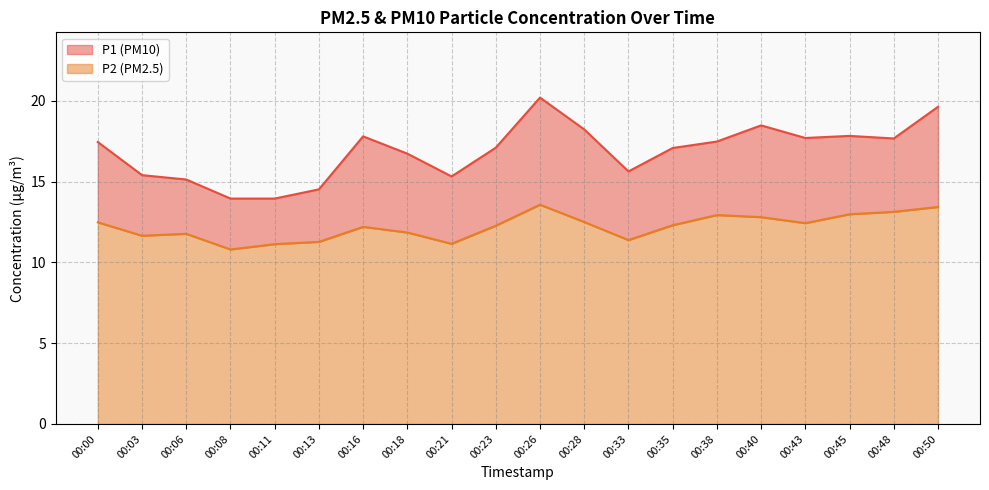

Is it true that P1 equals 9.1 at 00:28?

False